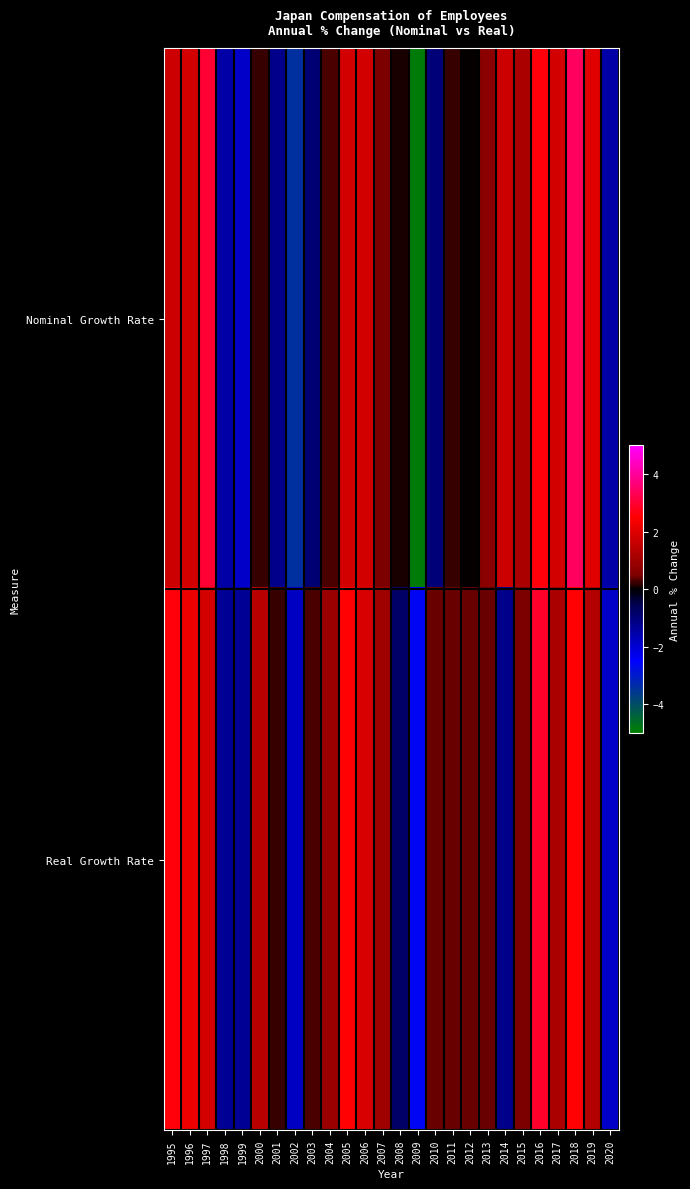

Reading right to left, what are all the values shown in this chart?

Nominal Growth Rate: 2020=-1.5	2019=2.0	2018=3.4	2017=1.8	2016=2.6	2015=1.2	2014=1.7	2013=0.7	2012=0.0	2011=0.2	2010=-1.0	2009=-4.9	2008=0.1	2007=0.5	2006=1.8	2005=1.8	2004=0.3	2003=-0.9	2002=-3.4	2001=-1.2	2000=0.2	1999=-1.9	1998=-1.5	1997=3.0	1996=1.8	1995=1.7
Real Growth Rate: 2020=-1.9	2019=1.3	2018=2.5	2017=1.2	2016=2.9	2015=0.5	2014=-1.2	2013=0.4	2012=0.4	2011=0.4	2010=0.4	2009=-2.6	2008=-0.8	2007=1.0	2006=1.9	2005=2.5	2004=0.9	2003=0.3	2002=-1.8	2001=0.2	2000=1.4	1999=-1.3	1998=-1.3	1997=1.8	1996=2.2	1995=2.6